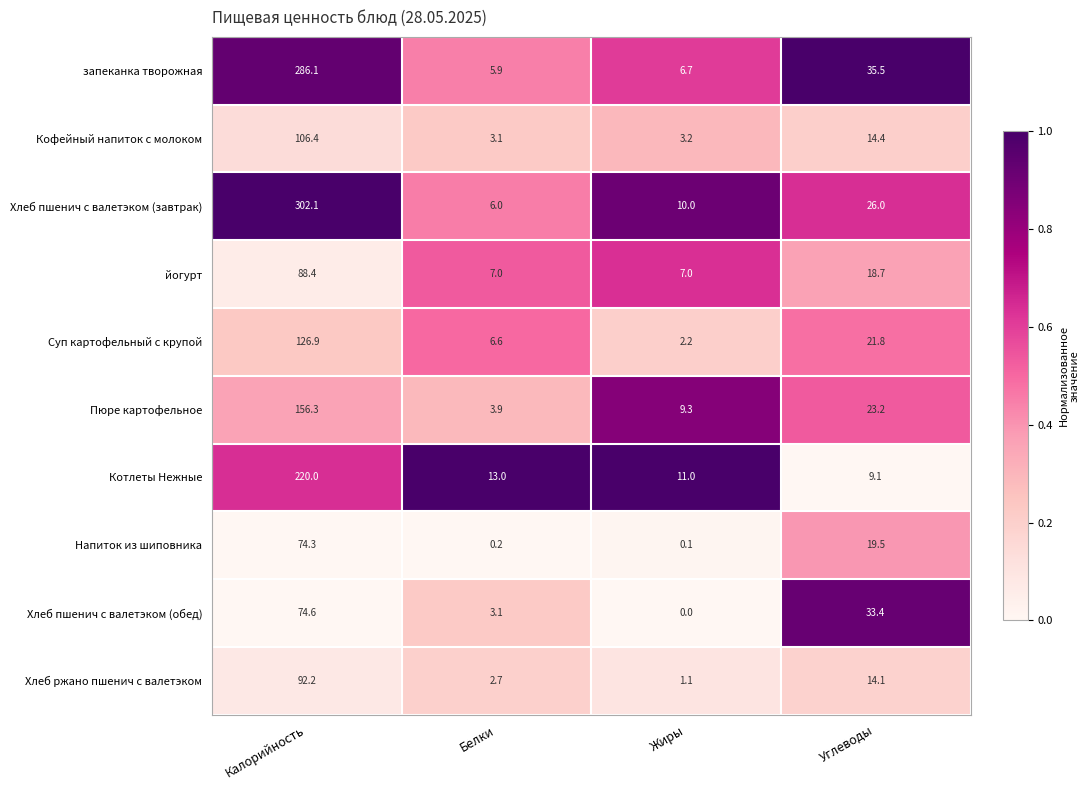

What is the greatest value displayed?

302.1